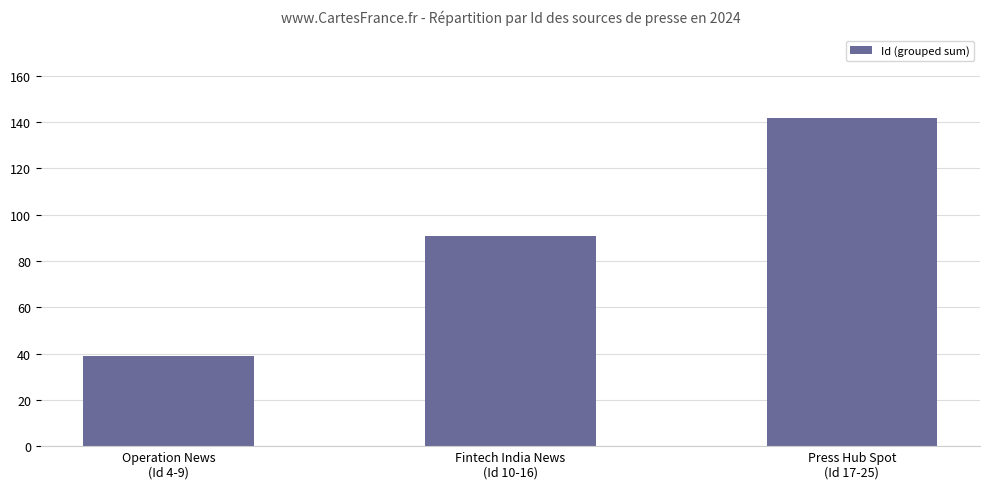

Reading left to right, what are all the values shown in this chart?

Operation News
(Id 4-9)=39	Fintech India News
(Id 10-16)=91	Press Hub Spot
(Id 17-25)=142